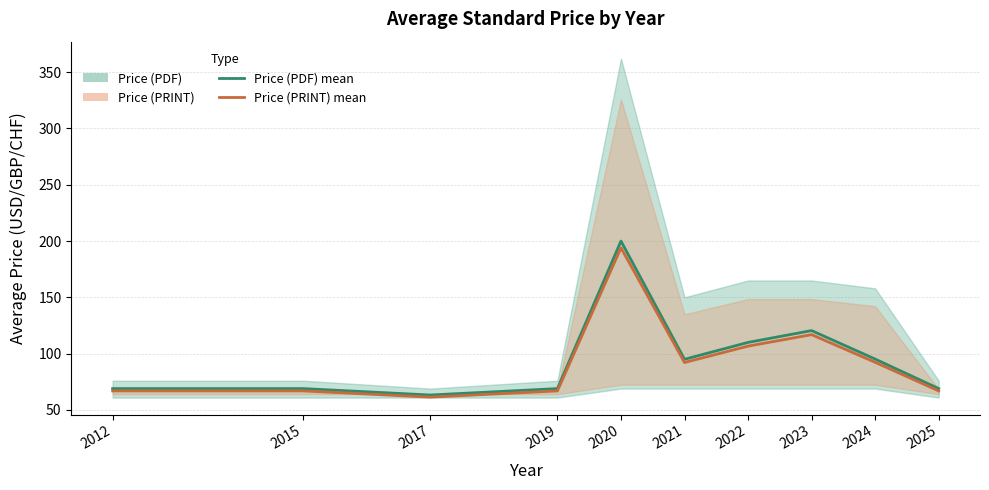

List the series in order of their overall mean, lowest first.

Price (PRINT) mean, Price (PDF) mean